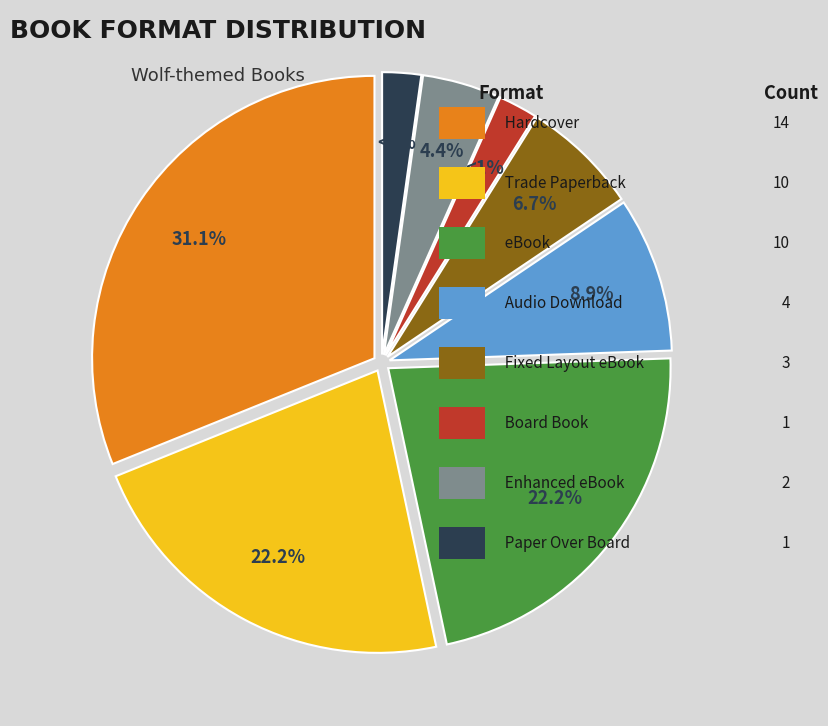

Do Trade Paperback and Fixed Layout eBook together represent more than half of the pie?

No